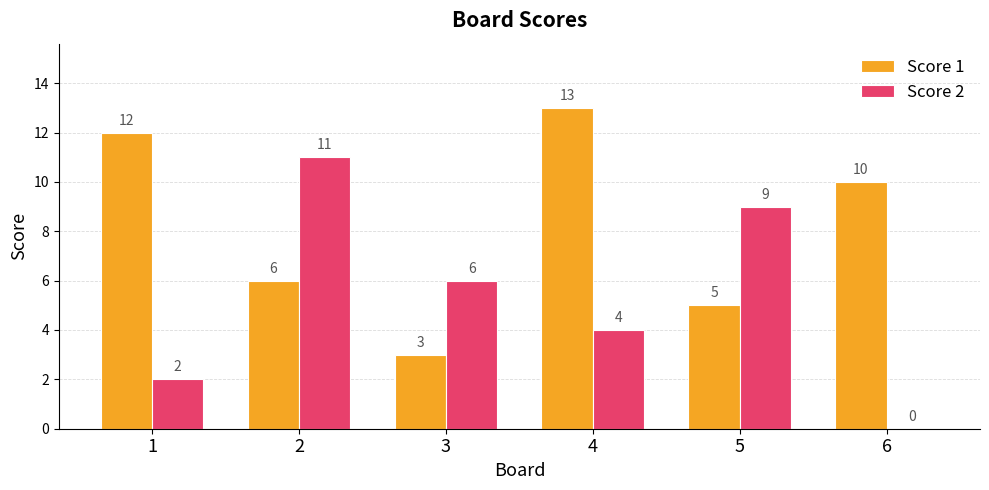

Are the bars horizontal?

No